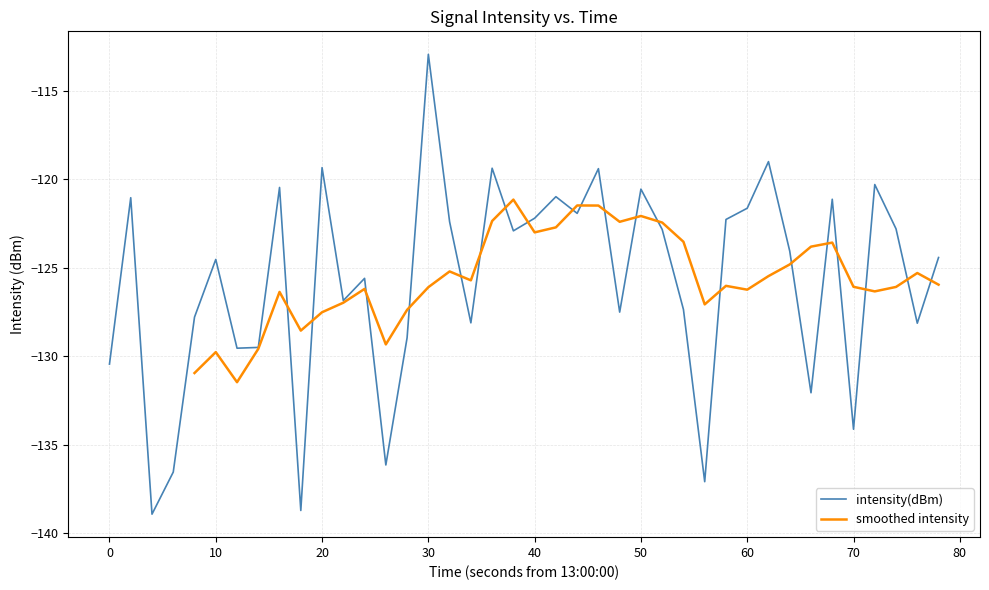

Does the chart display data point markers on the line(s)?

No